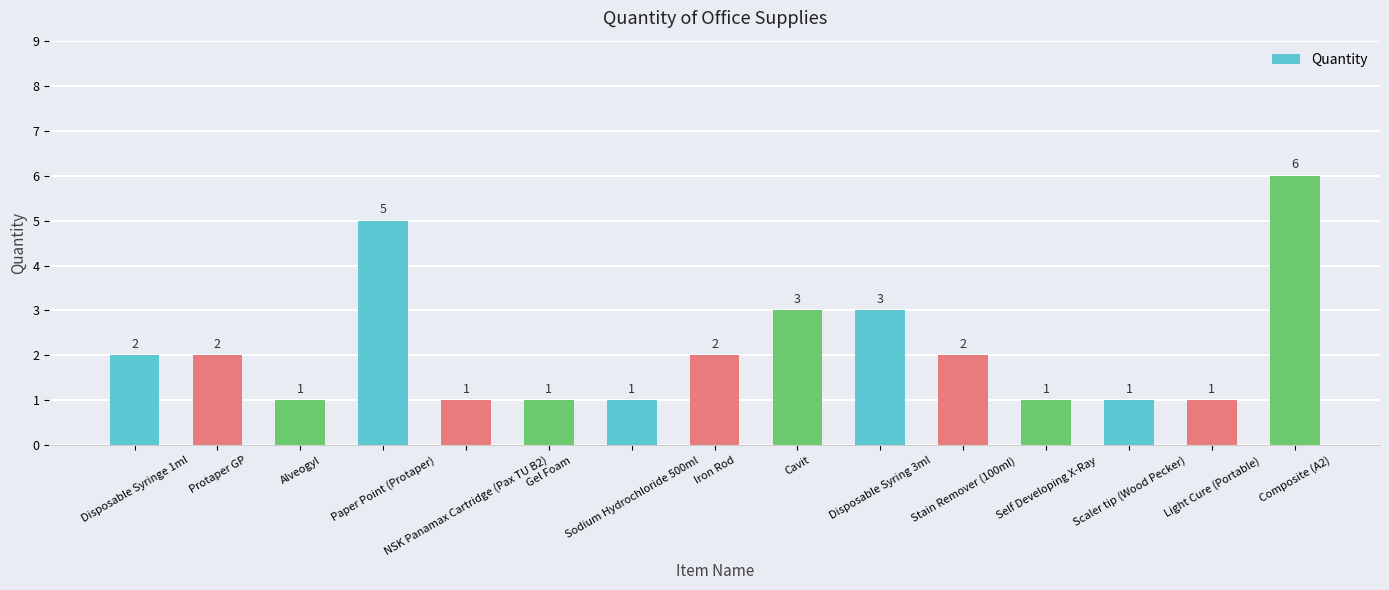

What is the difference between the maximum and minimum values?

5